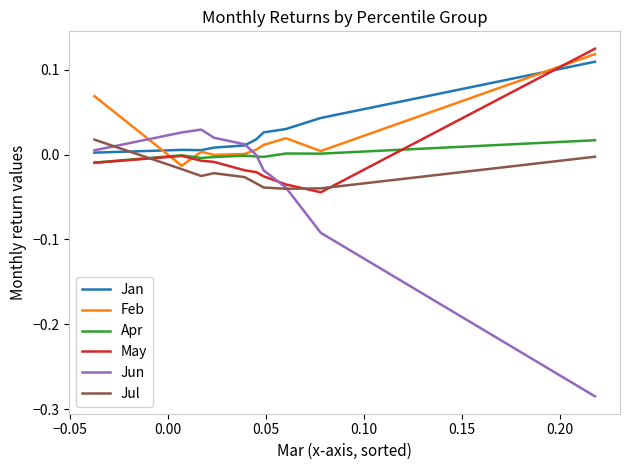

How many lines are shown in the chart?

6